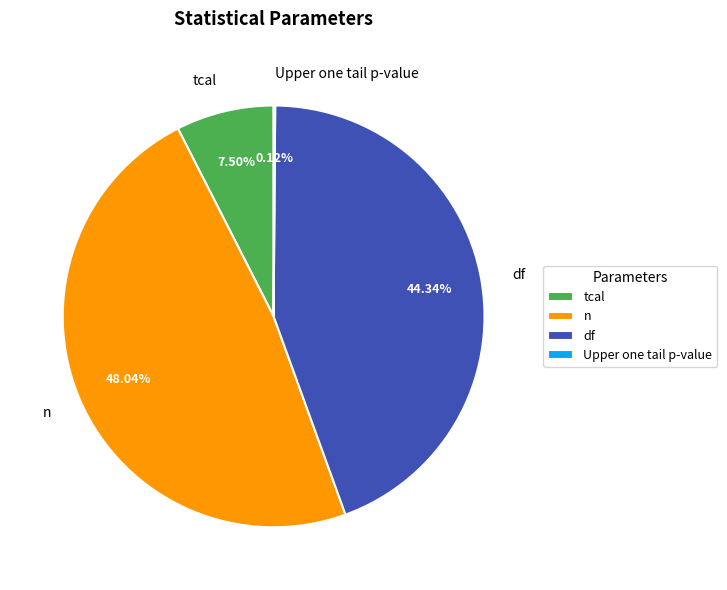

Does any single category account for the majority?

No